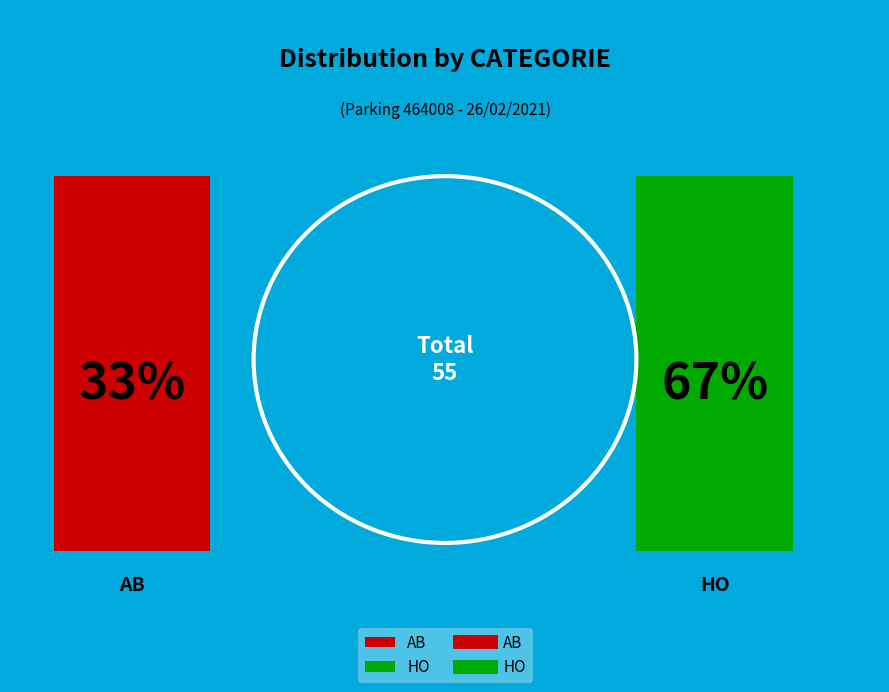

Which slice is the largest?

HO